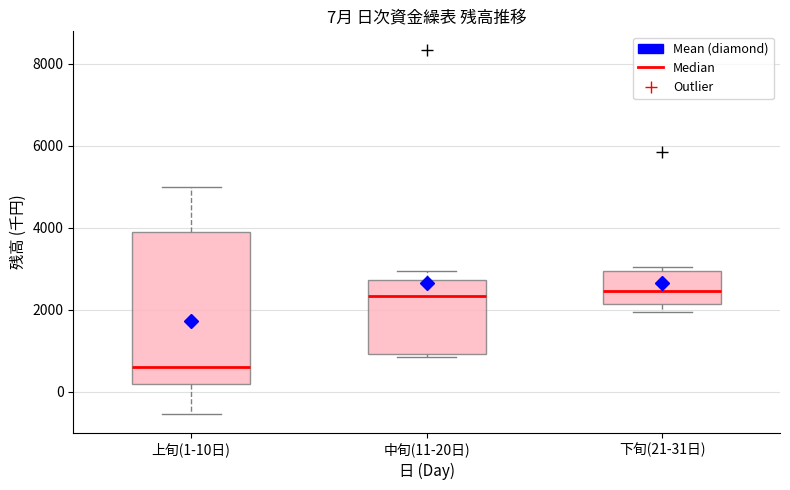

Comparing the boxes themselves (not the whiskers), which one is the tallest?

上旬(1-10日)